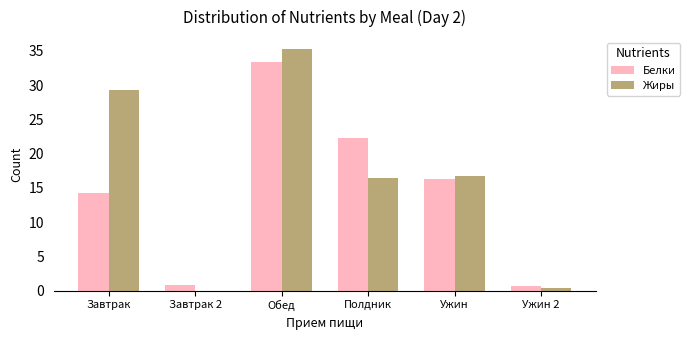

Between Полдник and Ужин 2, which series saw the biggest shift?

Белки